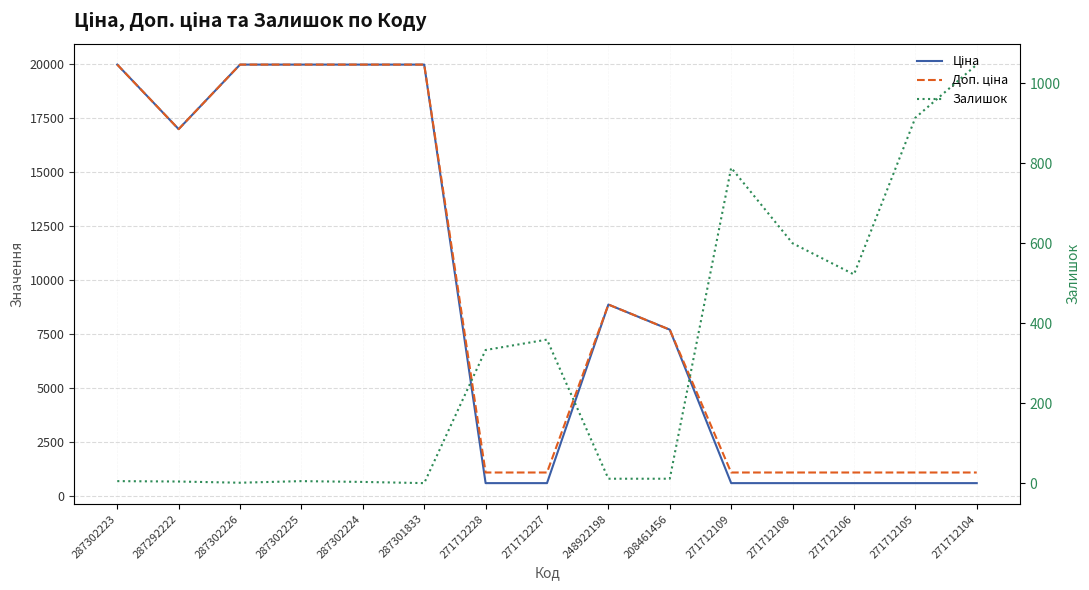

True or false: Залишок has more than 0 interior local peaks.

True